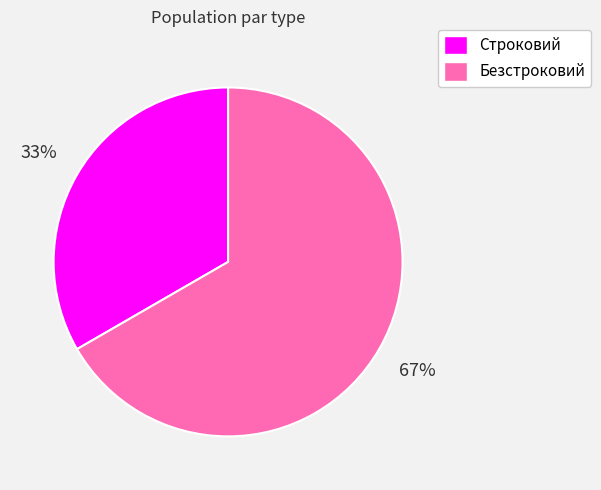

Do Строковий and Безстроковий together represent more than half of the pie?

Yes